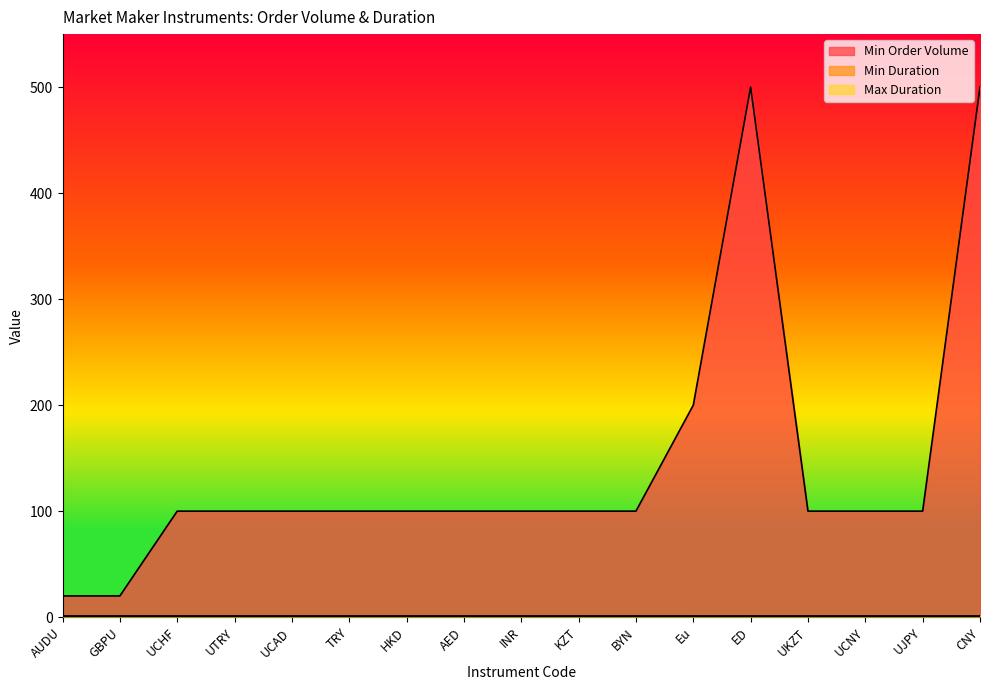

At which label does Min Duration reach its peak?

AUDU